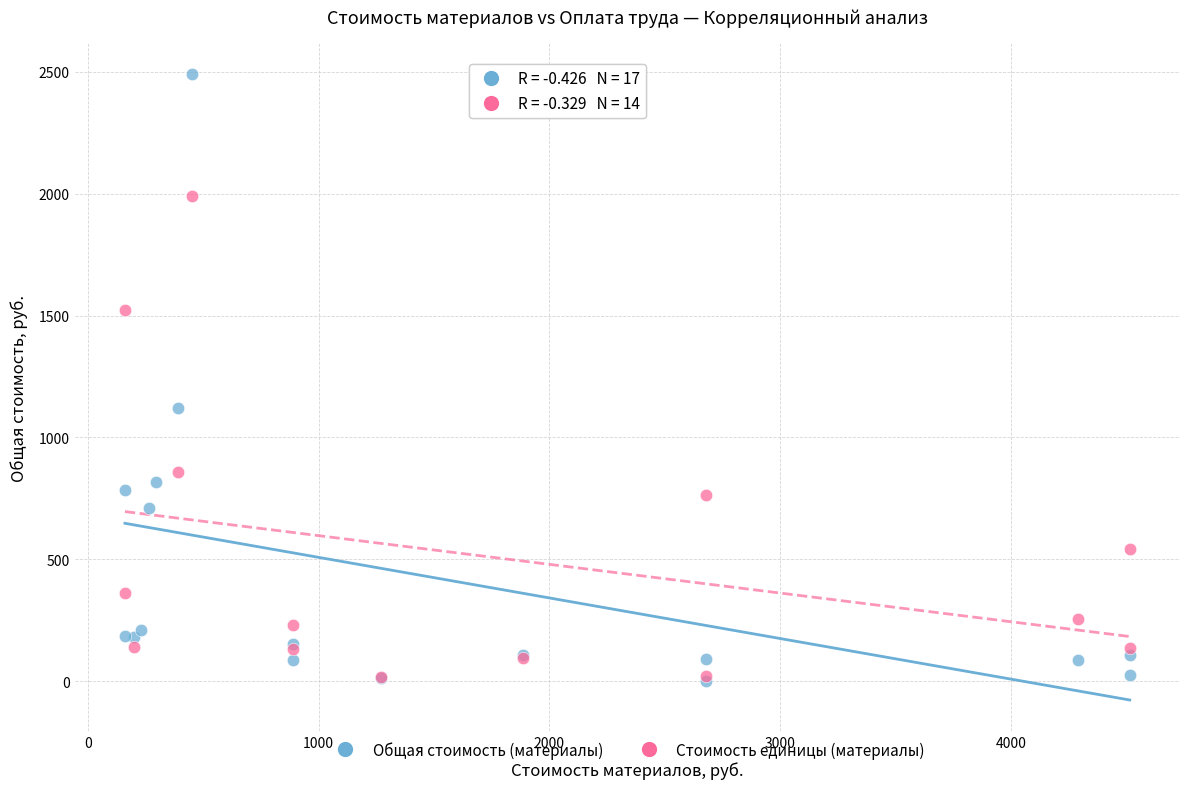

Which series has the largest Y range (max minus min)?

Общая стоимость (материалы)